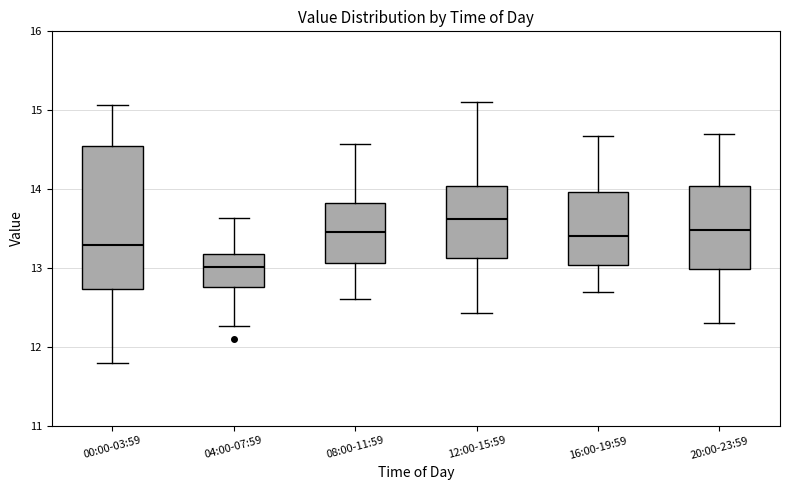

Reading left to right, transcribe this box plot: for each box, give where its median line is, the range the box spans, and where its two whiskers end, as read against the y-axis. The values are not printed on the chart, so give them approximately, as read against the axis.

00:00-03:59: median 13.3, box 12.7 to 14.5, whiskers 11.8 to 15.1
04:00-07:59: median 13.0, box 12.8 to 13.2, whiskers 12.3 to 13.6
08:00-11:59: median 13.5, box 13.1 to 13.8, whiskers 12.6 to 14.6
12:00-15:59: median 13.6, box 13.1 to 14.0, whiskers 12.4 to 15.1
16:00-19:59: median 13.4, box 13.0 to 14.0, whiskers 12.7 to 14.7
20:00-23:59: median 13.5, box 13.0 to 14.0, whiskers 12.3 to 14.7